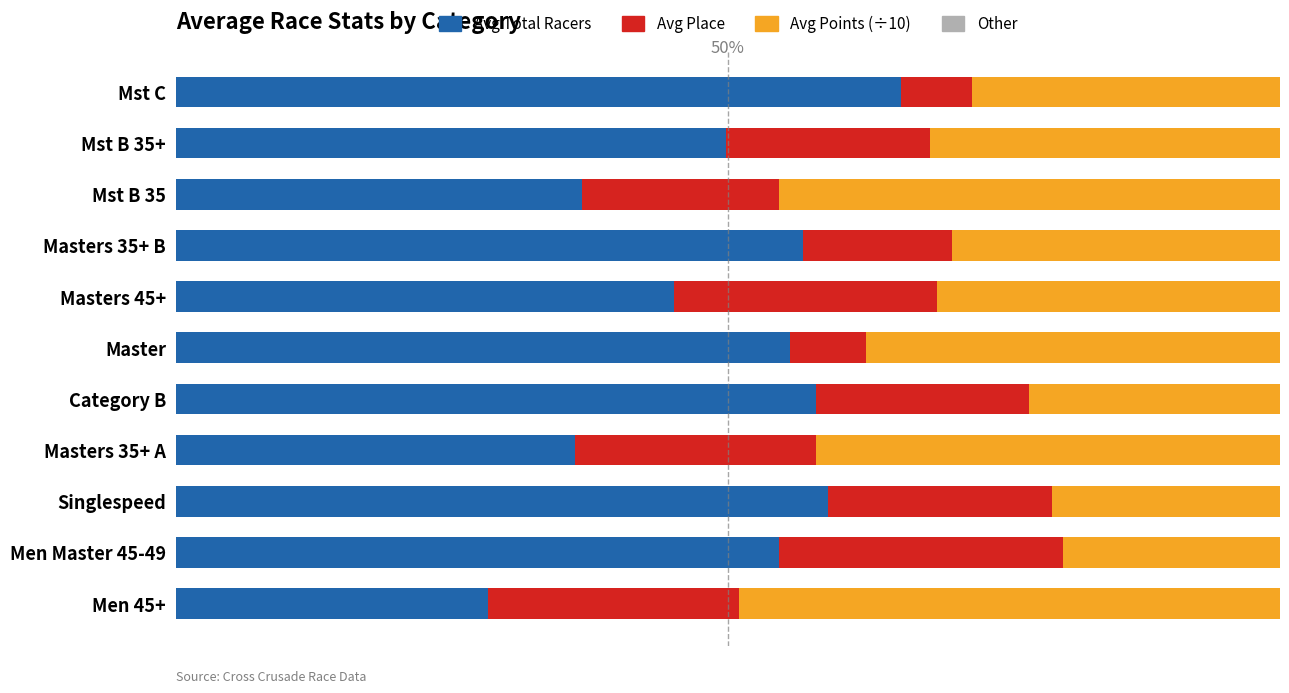

What is the difference between the maximum and minimum values in the Avg Points (÷10) series?

29.3